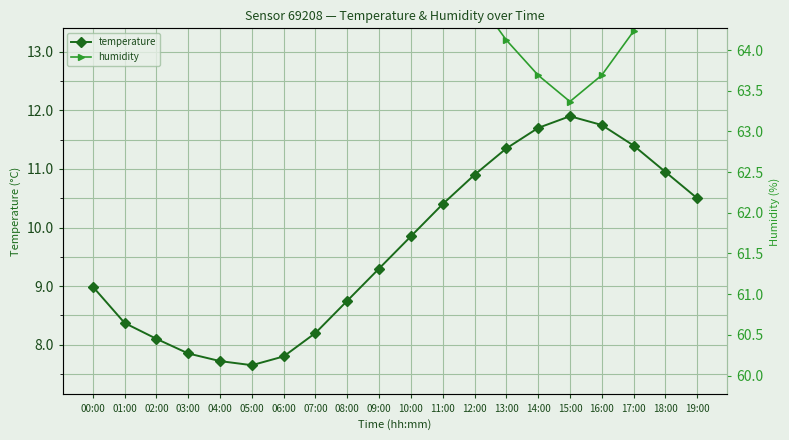

What is the label of the 4th point from the left?

03:00